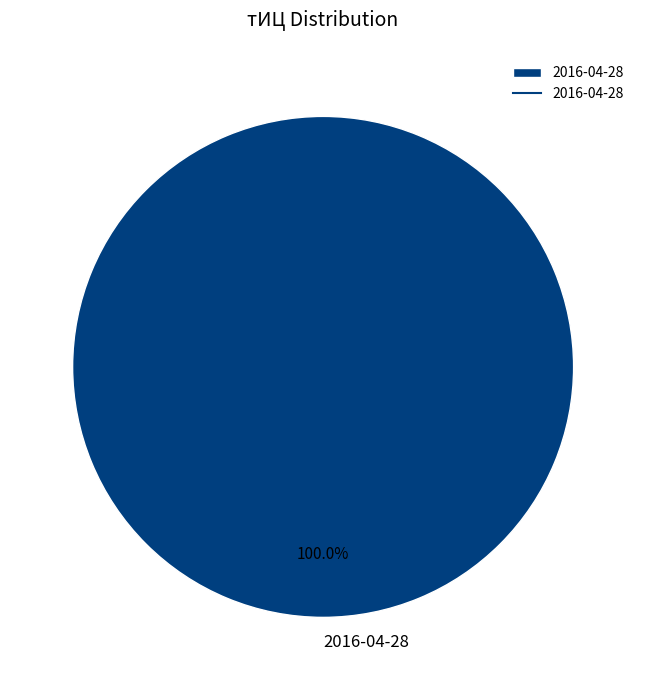

Rank the categories by value from lowest to highest.

2016-04-28